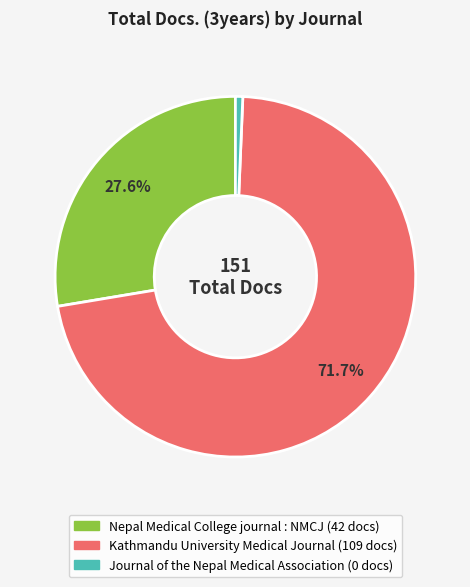

What is the majority slice?

Kathmandu University Medical Journal